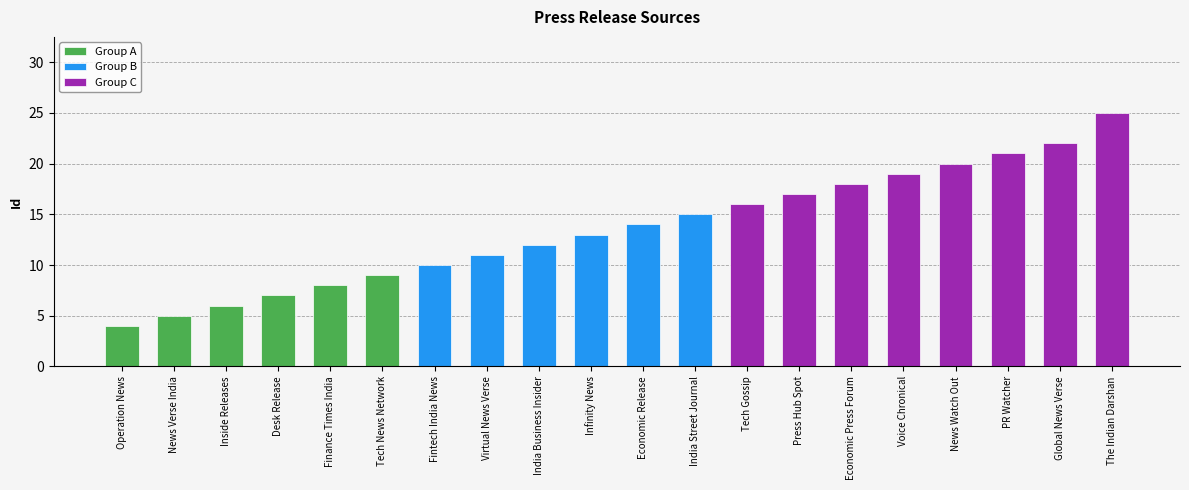

What is the greatest value displayed?

25